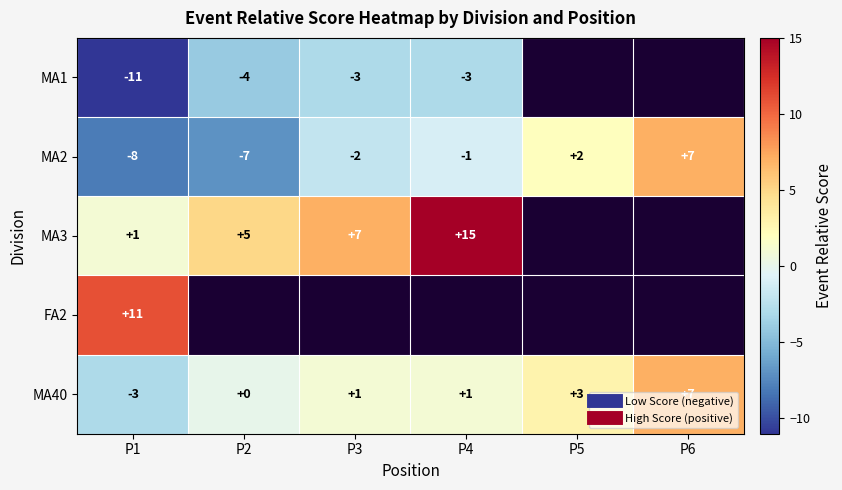

What is the maximum value shown in the chart?

15.0